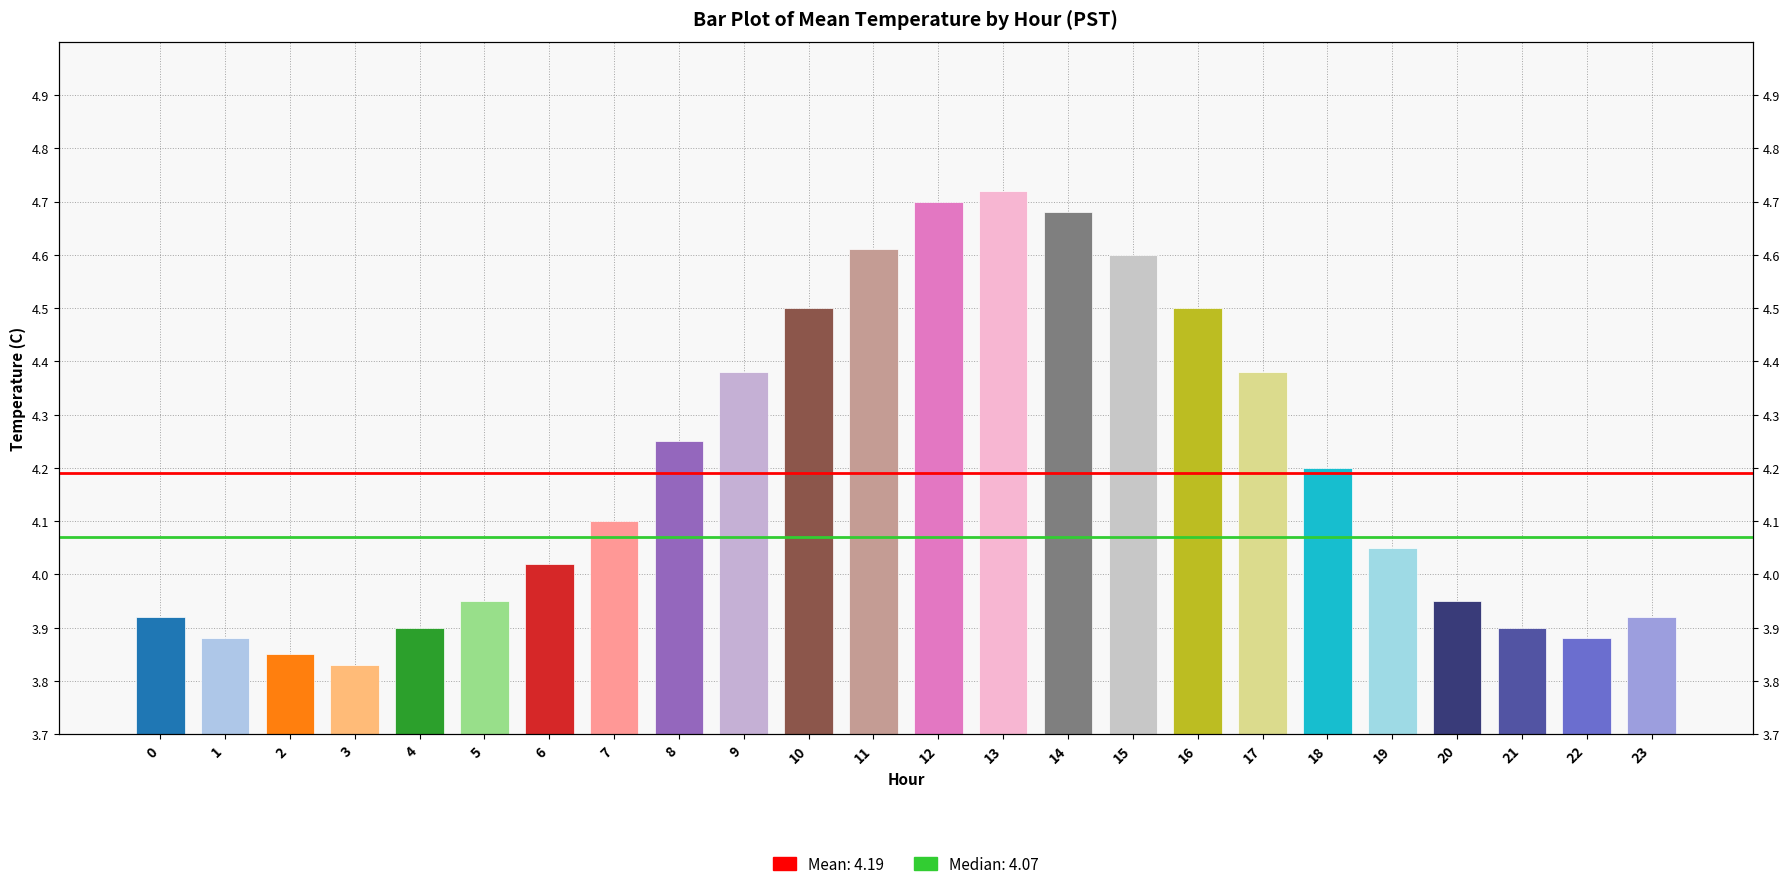

Reading left to right, list all the values displayed in this chart.

0=3.9	1=3.9	2=3.9	3=3.8	4=3.9	5=4.0	6=4.0	7=4.1	8=4.2	9=4.4	10=4.5	11=4.6	12=4.7	13=4.7	14=4.7	15=4.6	16=4.5	17=4.4	18=4.2	19=4.0	20=4.0	21=3.9	22=3.9	23=3.9